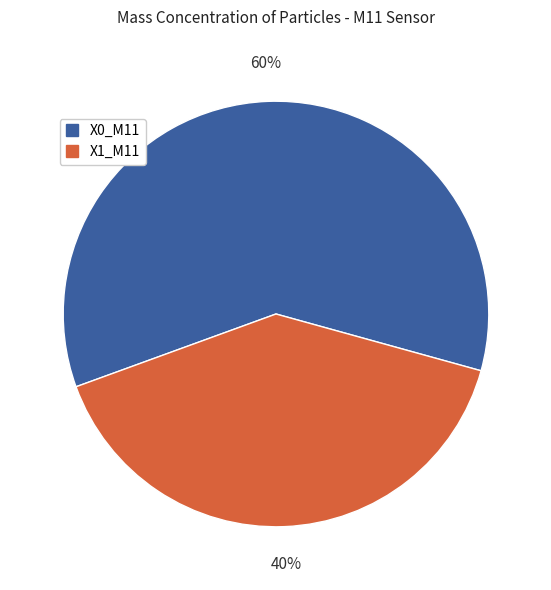

Which category has the biggest portion of the pie?

X0_M11